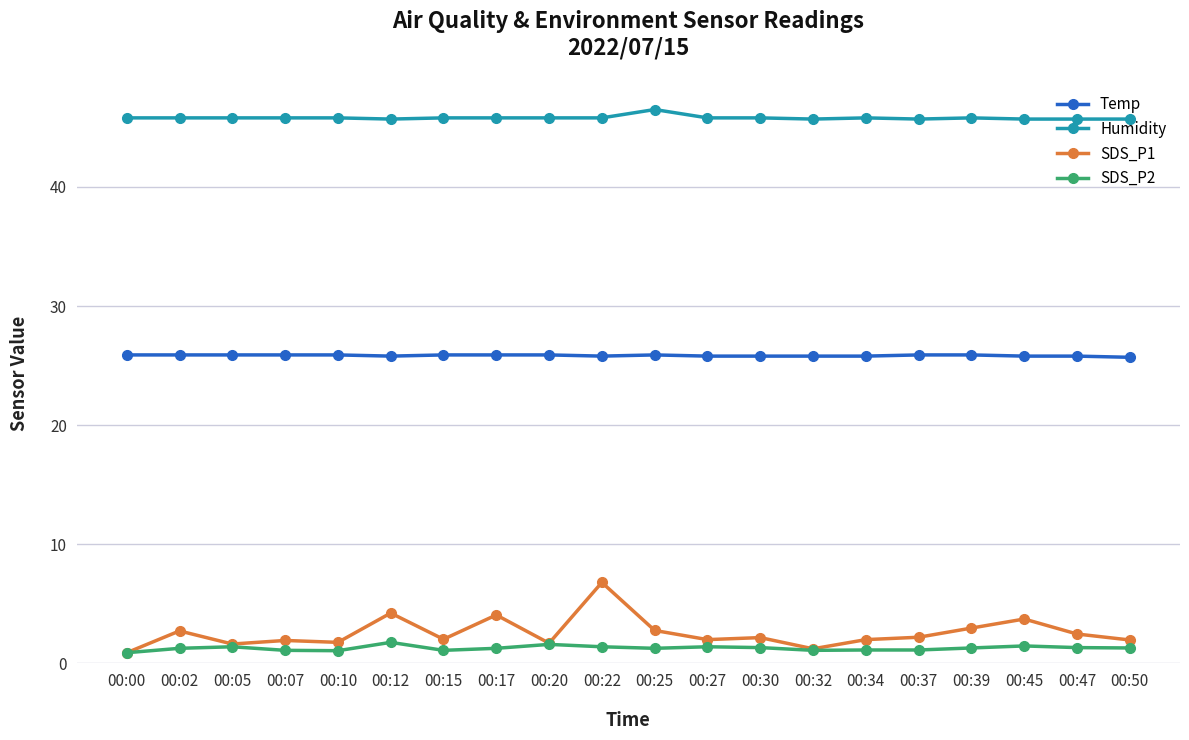

The value of Temp at 00:27 is 8.1. True or false?

False